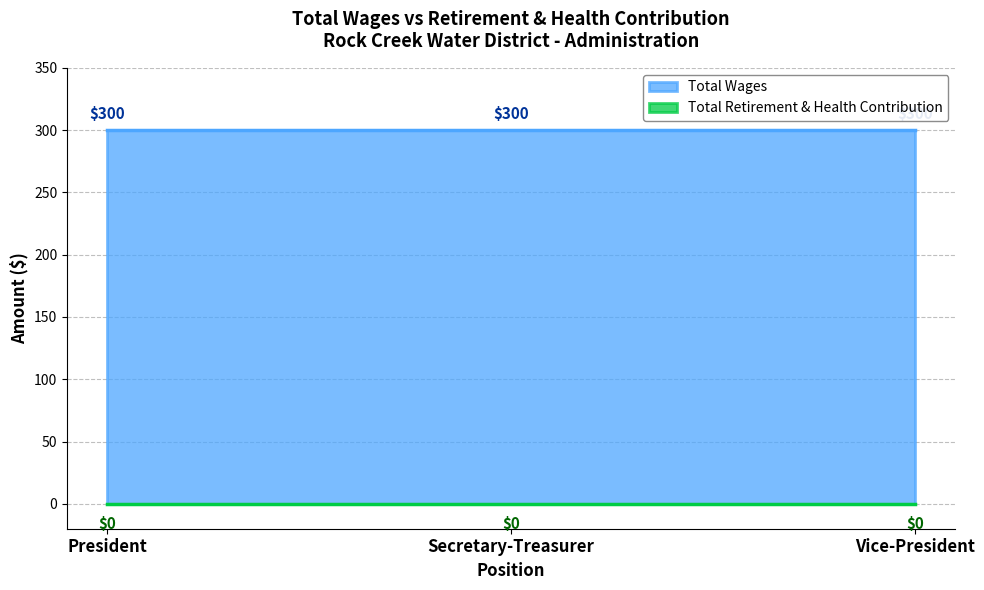

Reading right to left, transcribe all the data shown in this chart.

Total Wages: 300	300	300
Total Retirement & Health Contribution: 0	0	0